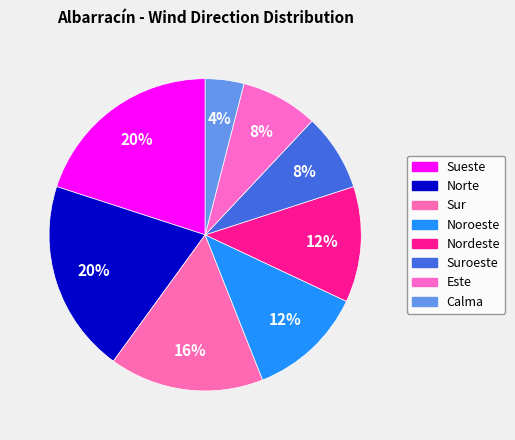

Is Calma the majority of the pie?

No